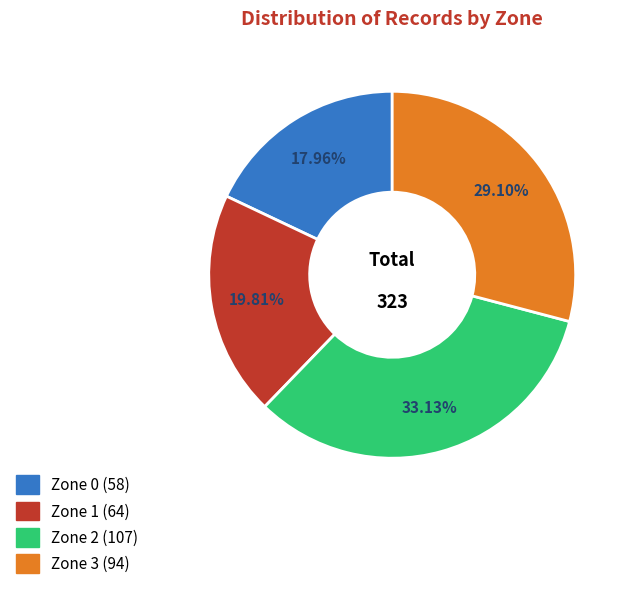

Approximately how many times larger is the value at Zone 0 compared to Zone 3?

0.6